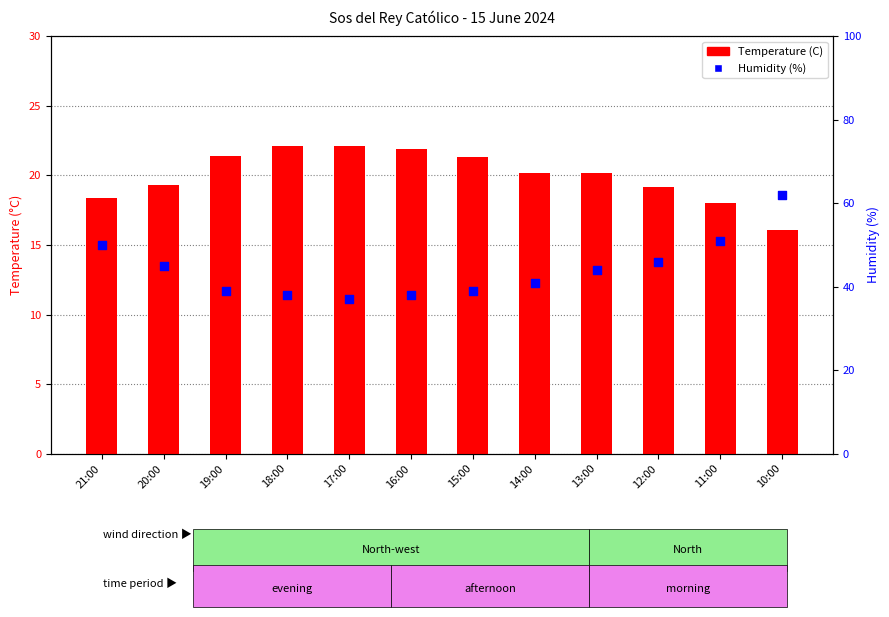

Which series contains the lowest Y value?

Temperature (C)